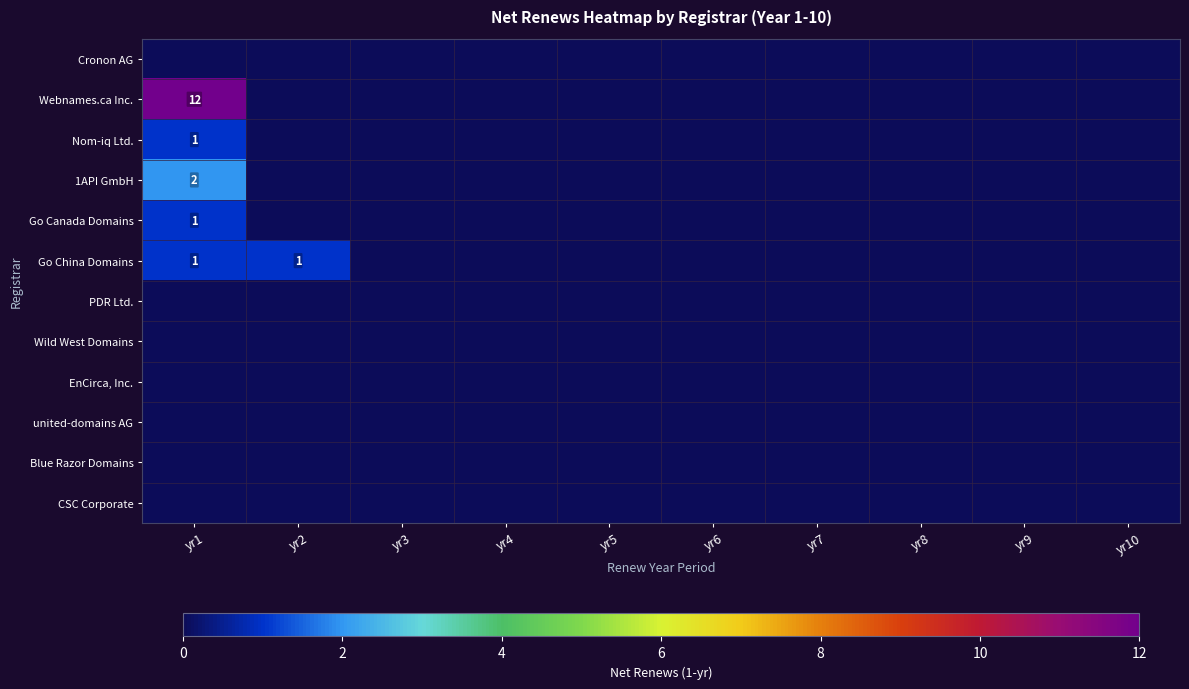

List the series in order of their peak value, lowest first.

Cronon AG, PDR Ltd., Wild West Domains, EnCirca, Inc., united-domains AG, Blue Razor Domains, CSC Corporate, Nom-iq Ltd., Go Canada Domains, Go China Domains, 1API GmbH, Webnames.ca Inc.